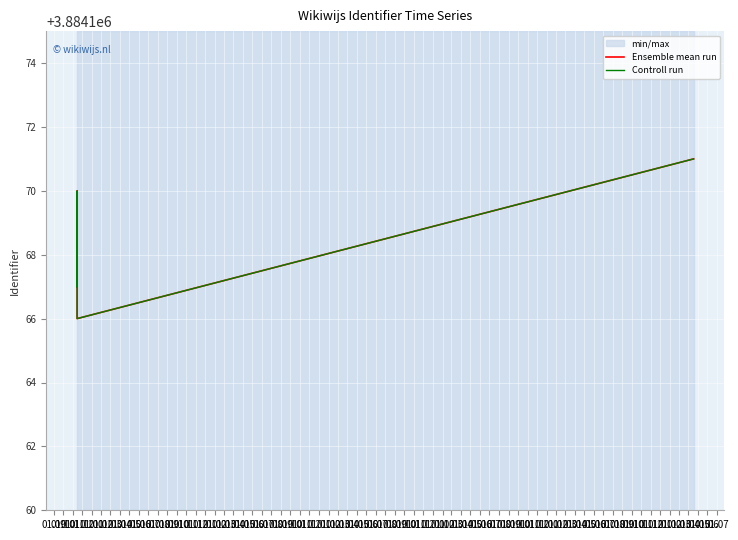

Where is the first local minimum for Ensemble mean run?

01.01